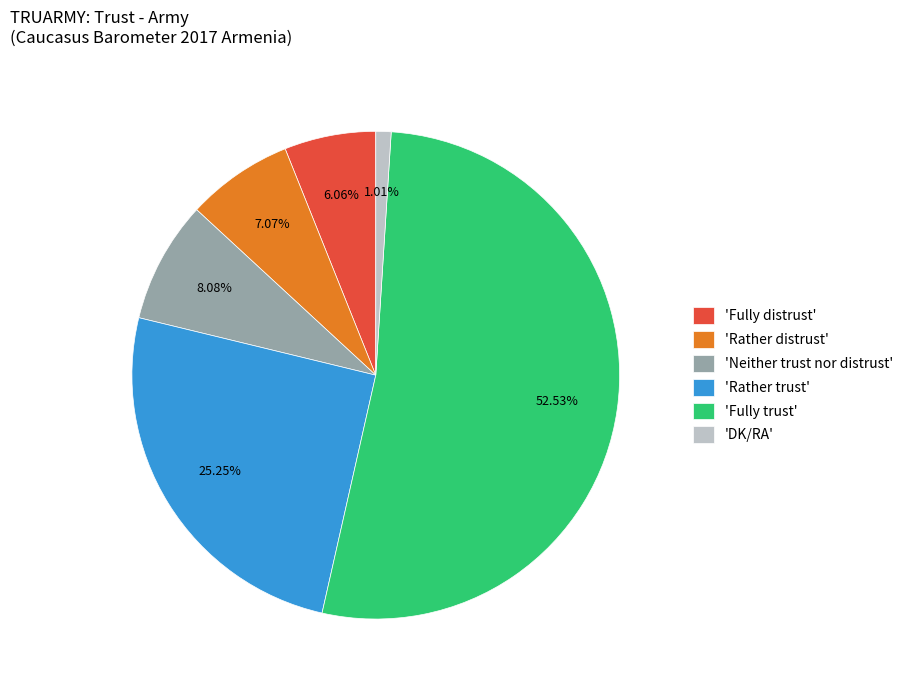

Which category accounts for the majority?

'Fully trust'